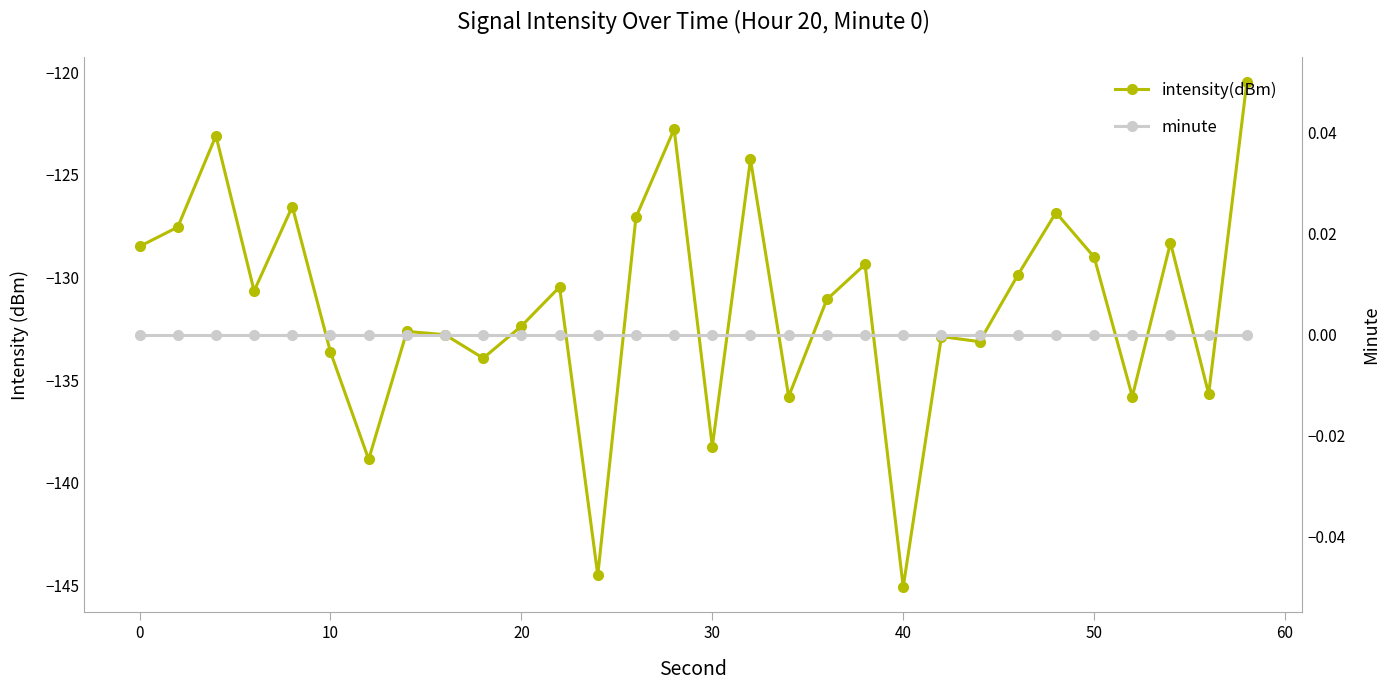

True or false: intensity(dBm) has more than 2 points higher than both neighbors.

True